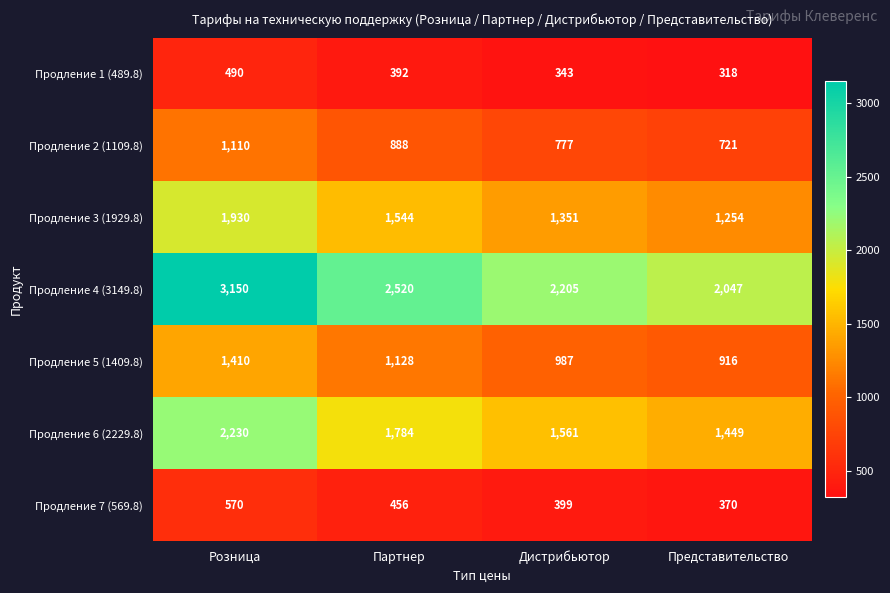

What is the average value of the Продление 5 (1409.8) series?

1110